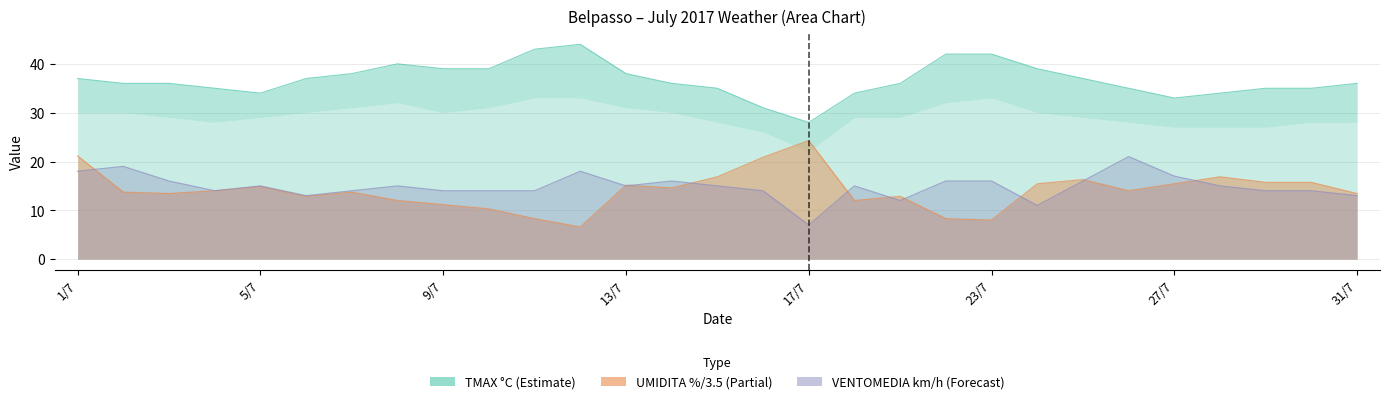

How many values in the UMIDITA % series are below 14?

14